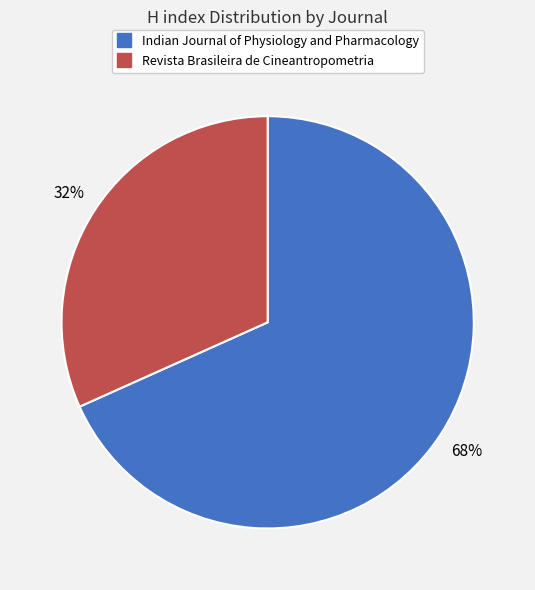

Which has a higher value, Revista Brasileira de Cineantropometria or Indian Journal of Physiology and Pharmacology?

Indian Journal of Physiology and Pharmacology